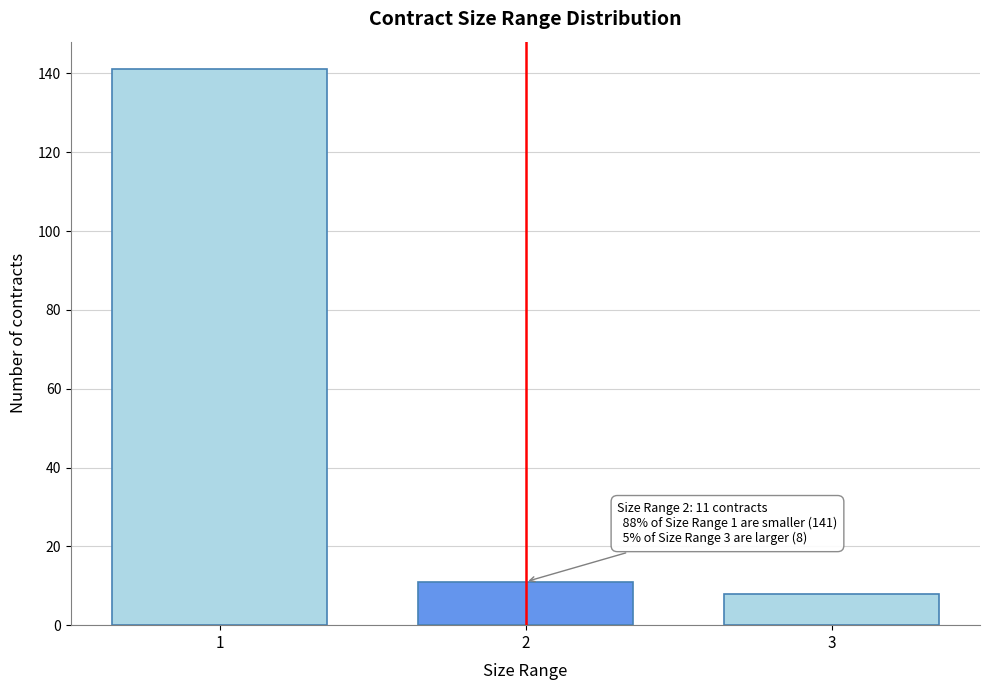

Reading left to right, transcribe all the data shown in this chart.

1=141	2=11	3=8